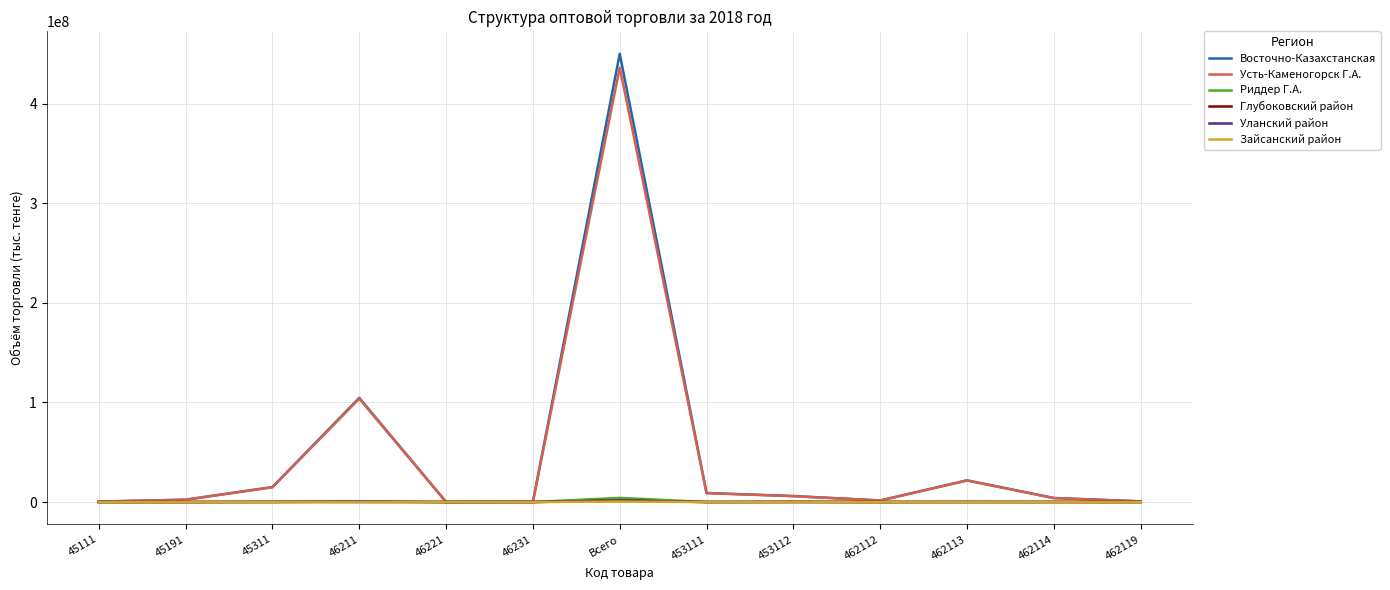

Which category has the highest value in the Усть-Каменогорск Г.А. series?

Всего